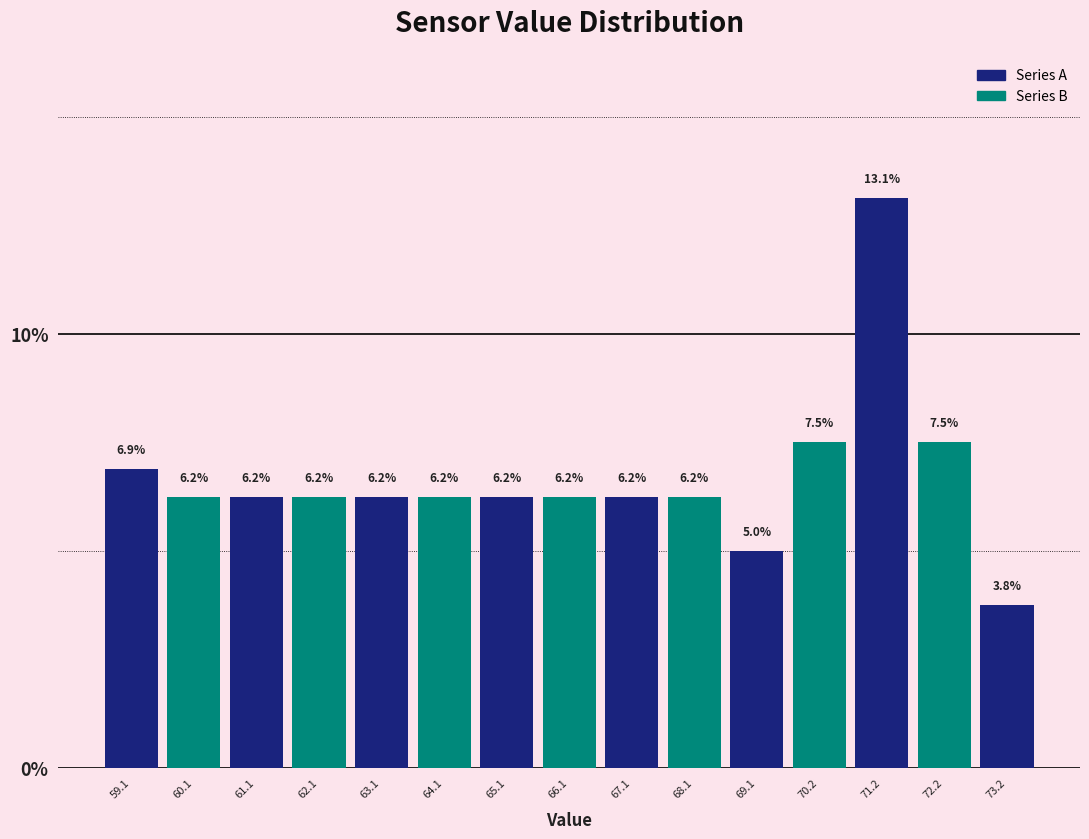

How tall is the bar that spans 58.6 to 59.6 on the x-axis? The bar edges are not printed on the chart, so give them approximately, as read against the axis.

6.9